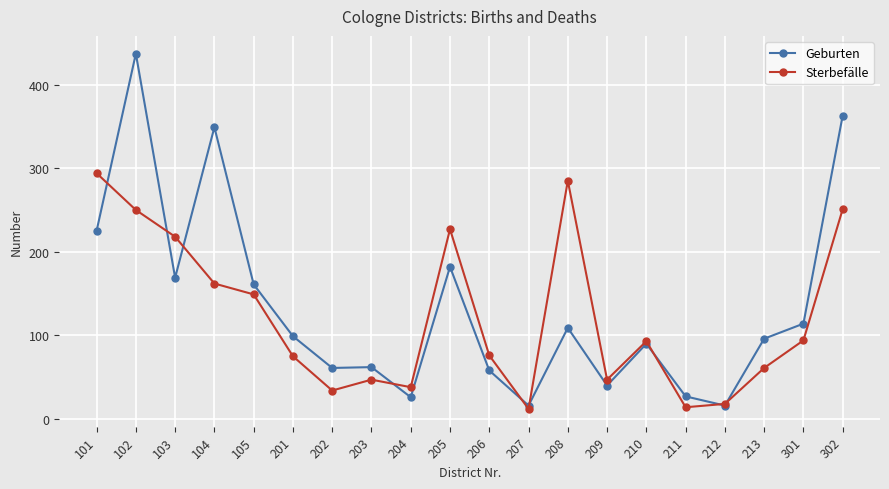

What is the total value across all series at 212?

34